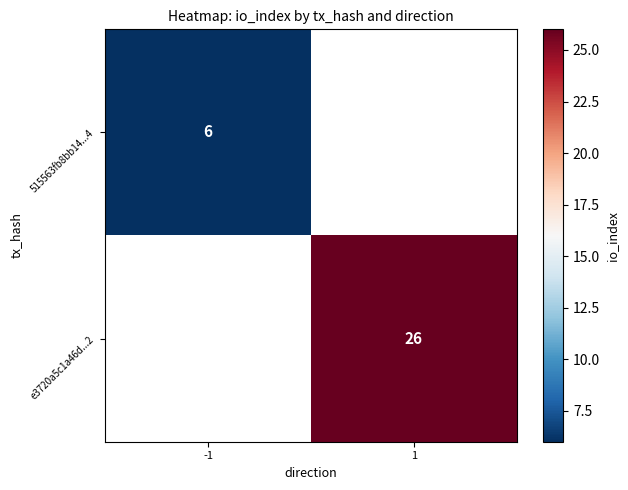

Which category has the highest value across all series?

1